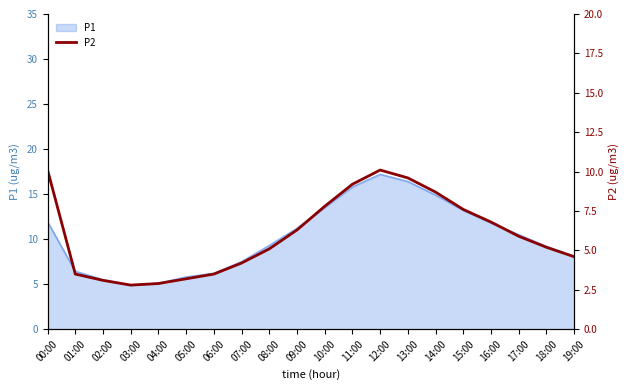

At which category does the data reach its first local peak?

12:00